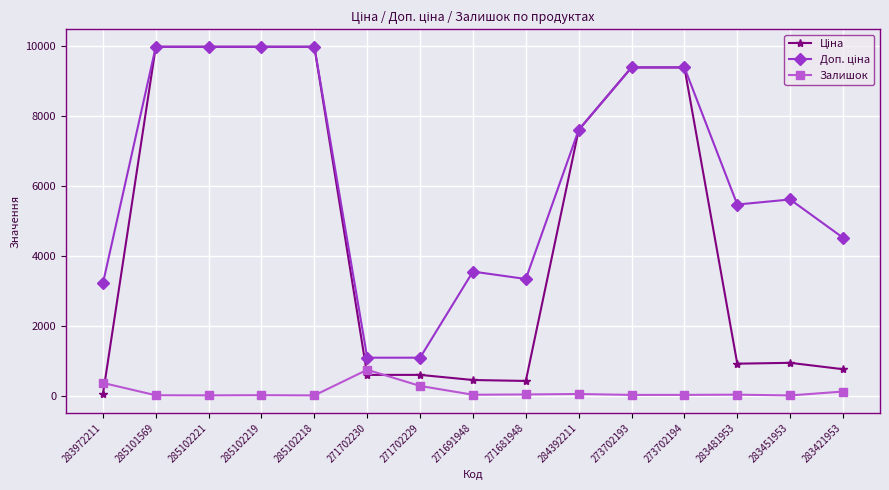

What is the greatest value displayed?

9975.0